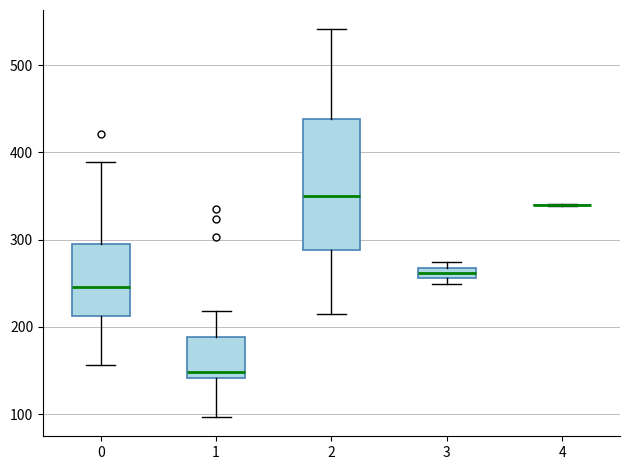

Where does the median line of the box at x = 0 sit on the y-axis? The values are not printed on the chart, so give them approximately, as read against the axis.

250